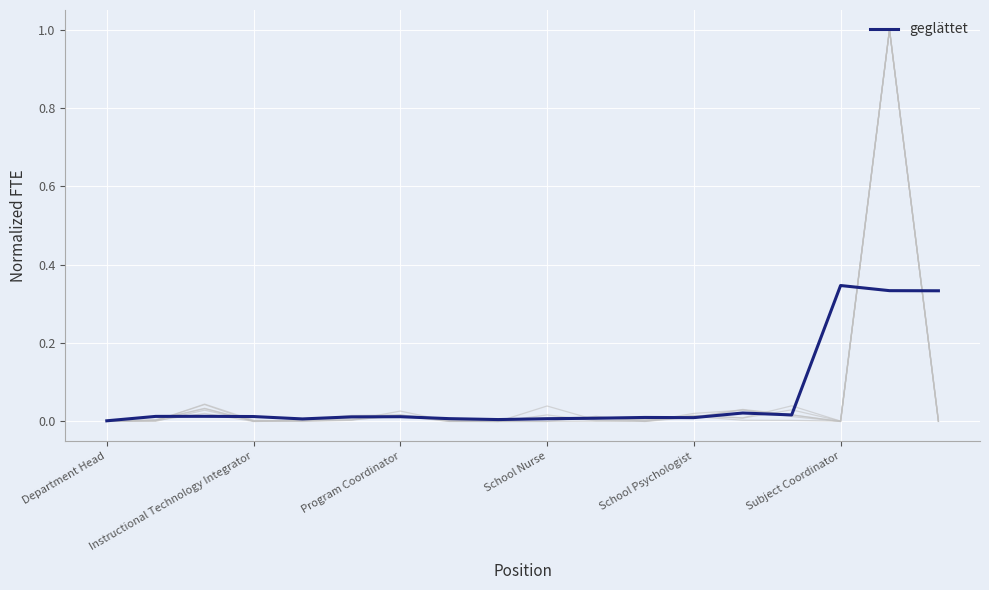

The chart shows a value of 0.0 at 8. True or false?

False